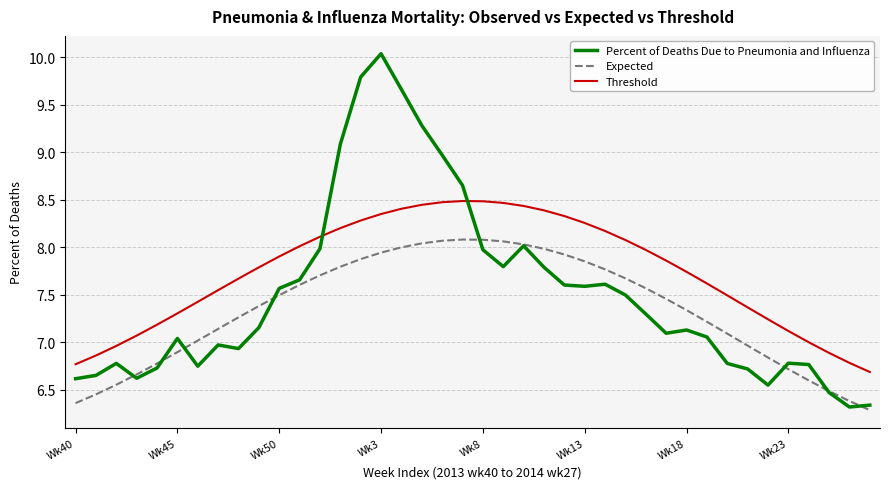

How many times do Threshold and Percent of Deaths Due to Pneumonia and Influenza cross each other?

2